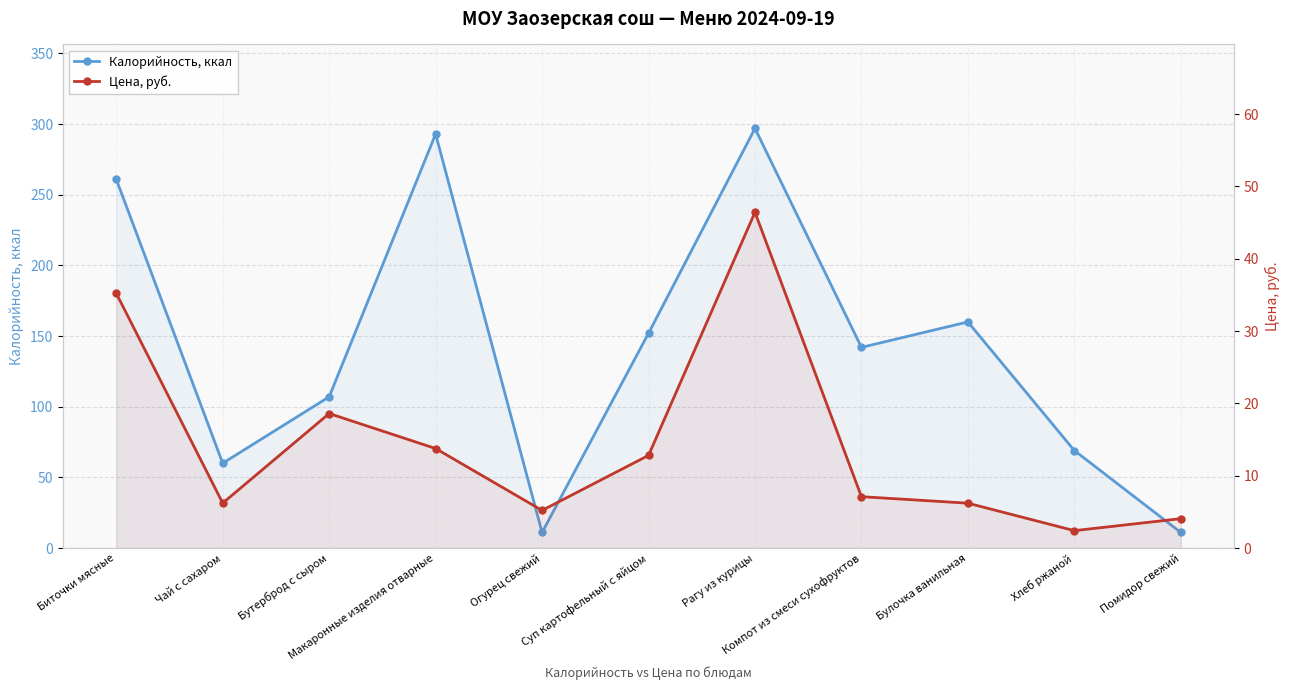

List the labels in order of Цена, руб. value, smallest first.

Хлеб ржаной, Помидор свежий, Огурец свежий, Булочка ванильная, Чай с сахаром, Компот из смеси сухофруктов, Суп картофельный с яйцом, Макаронные изделия отварные, Бутерброд с сыром, Биточки мясные, Рагу из курицы